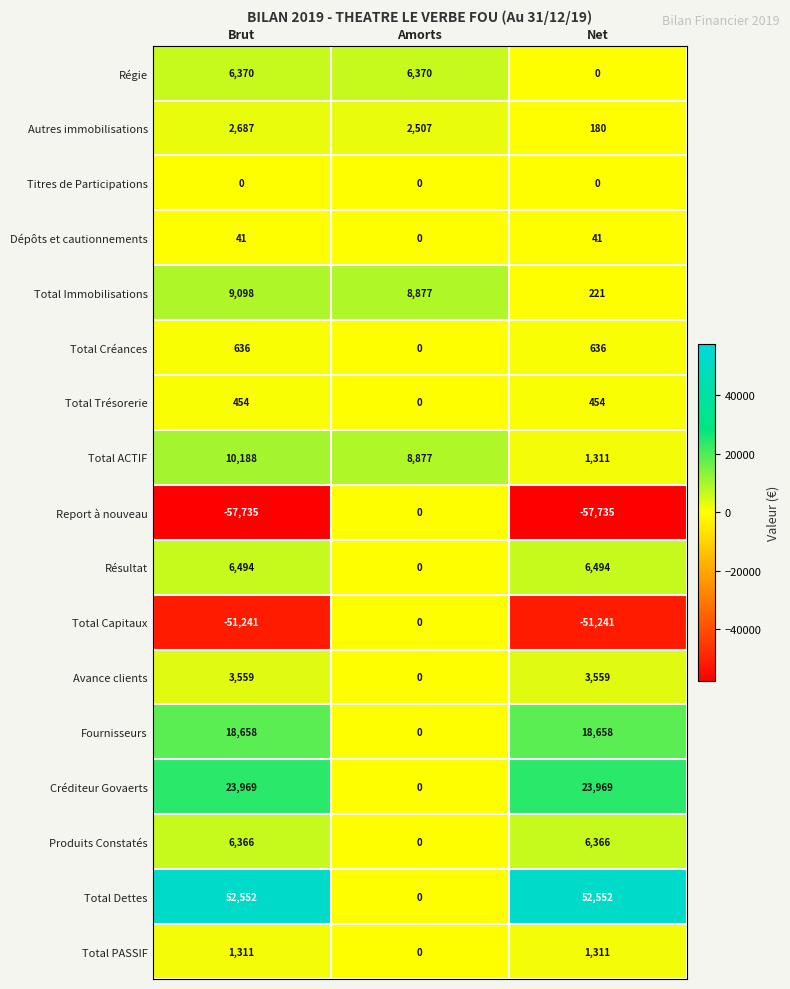

Which series has the widest spread of values?

Report à nouveau